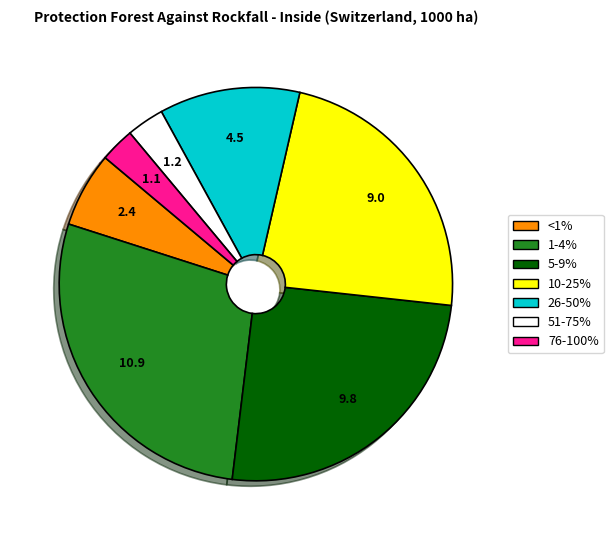

Is there a majority slice in this chart?

No